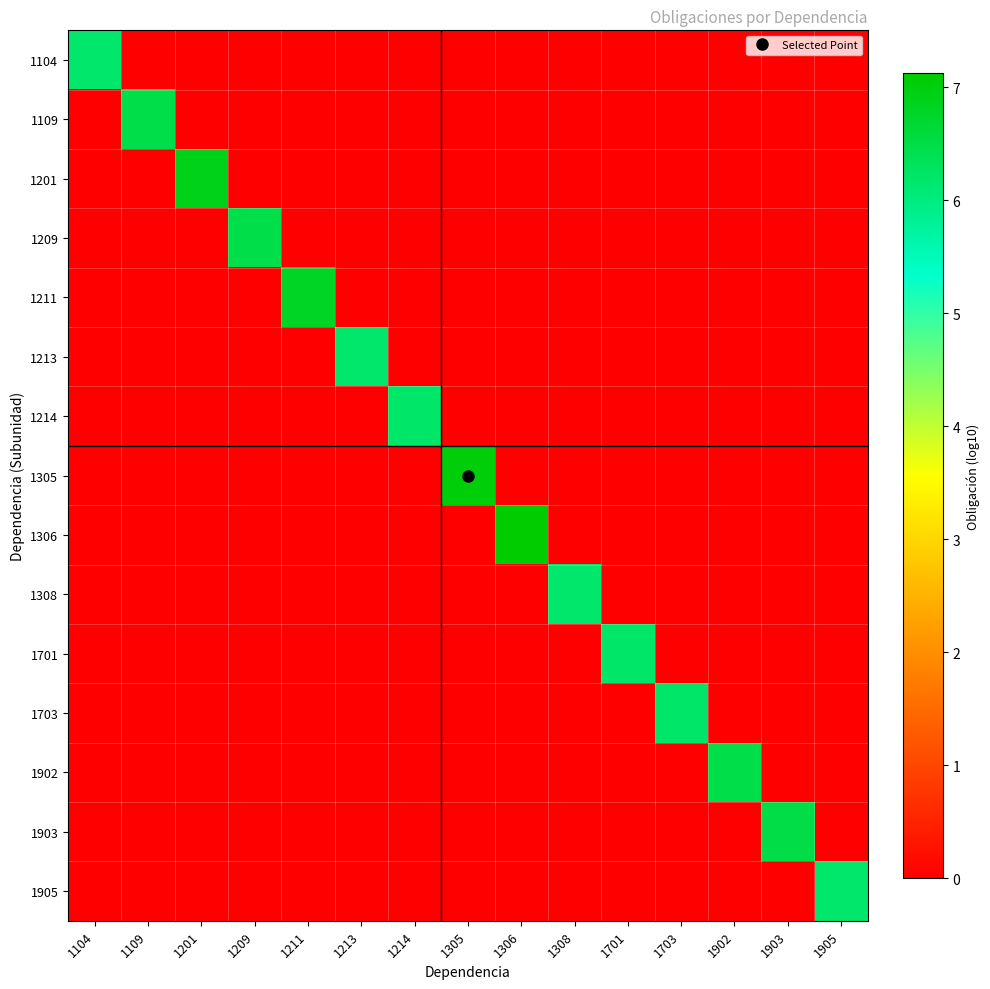

Between 1211 and 1903, which is larger?

1211